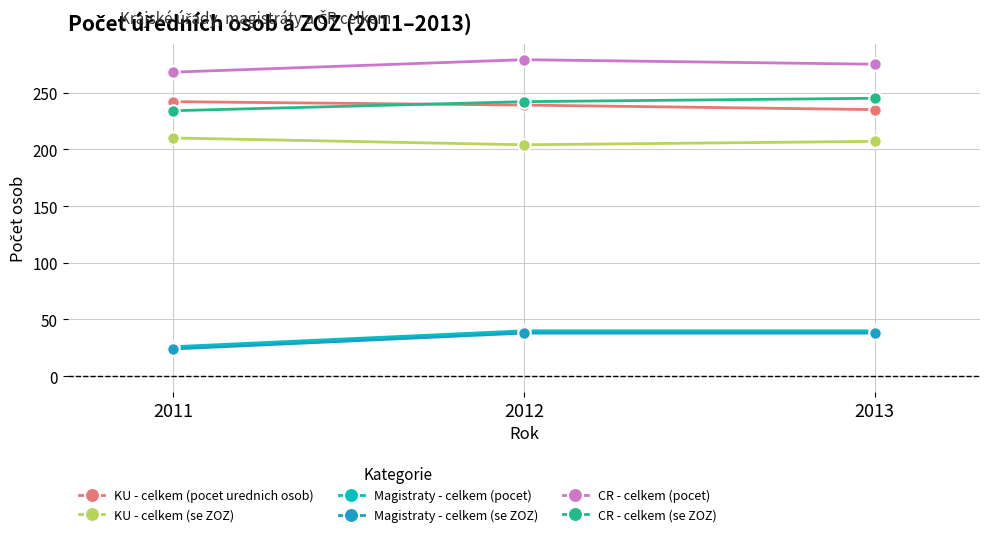

Is the value of KU - celkem (se ZOZ) at 2011 greater than the value of CR - celkem (pocet) at 2011?

No